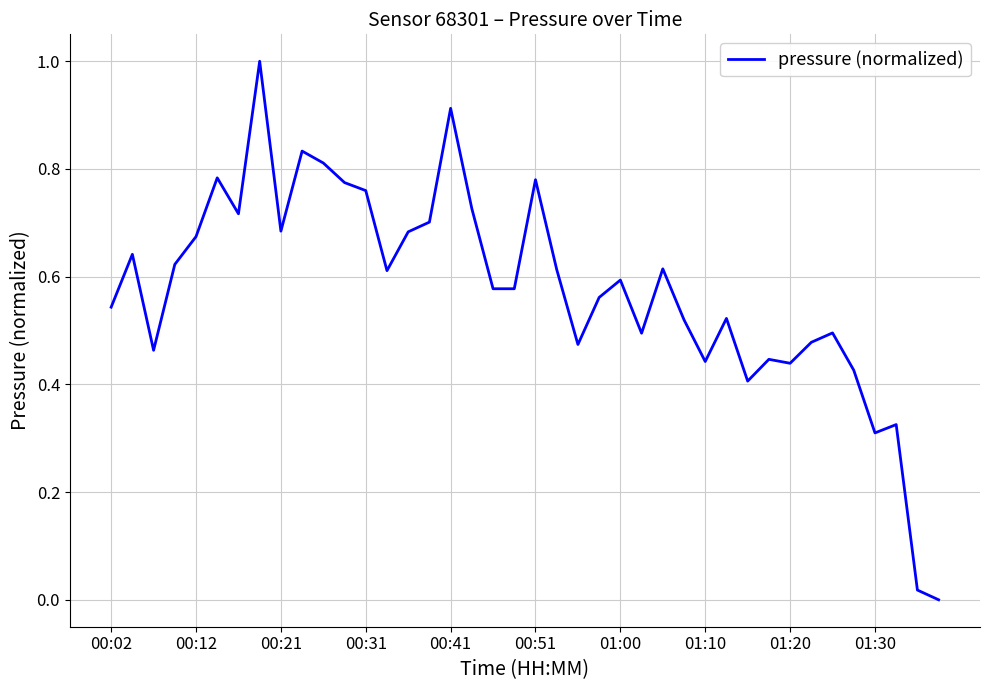

What is the difference between the maximum and minimum values?

1.0